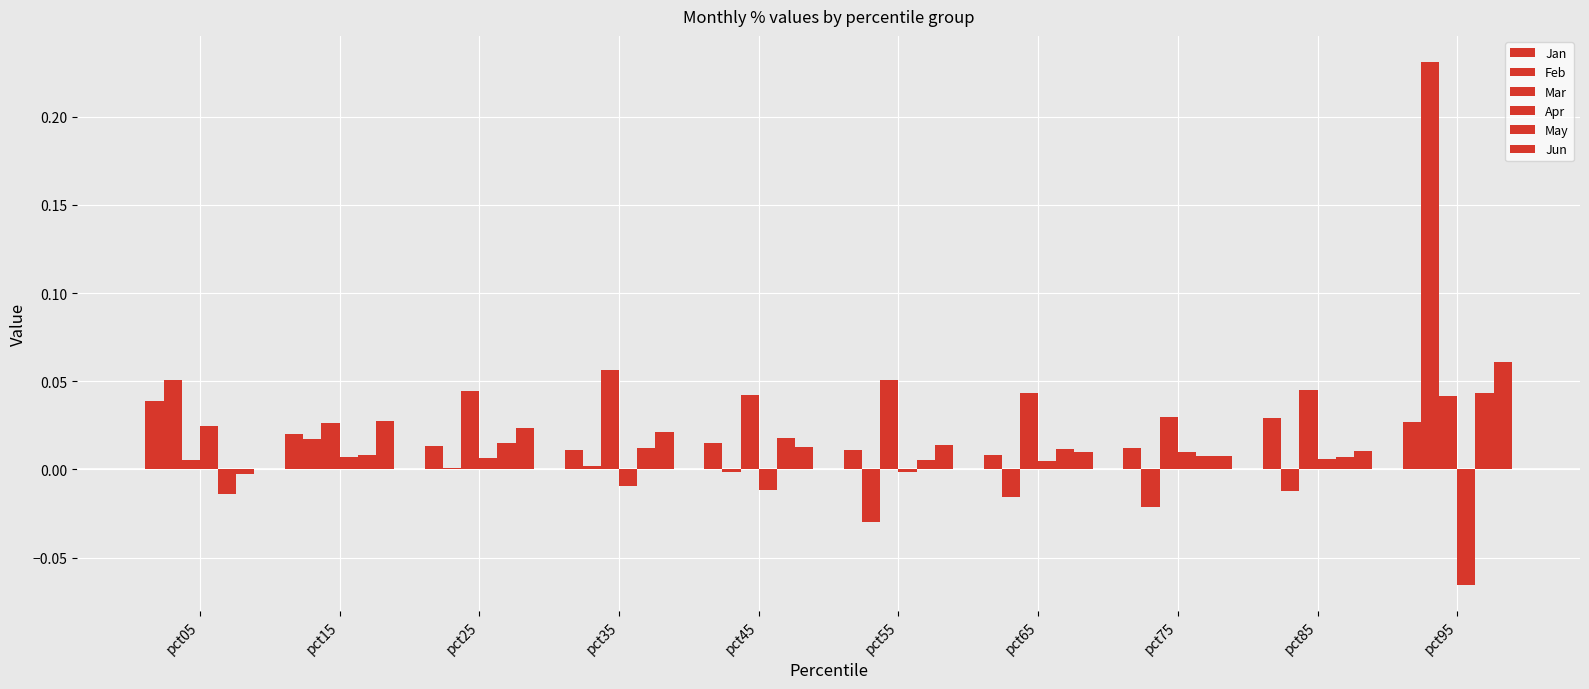

How many groups of bars are there?

10